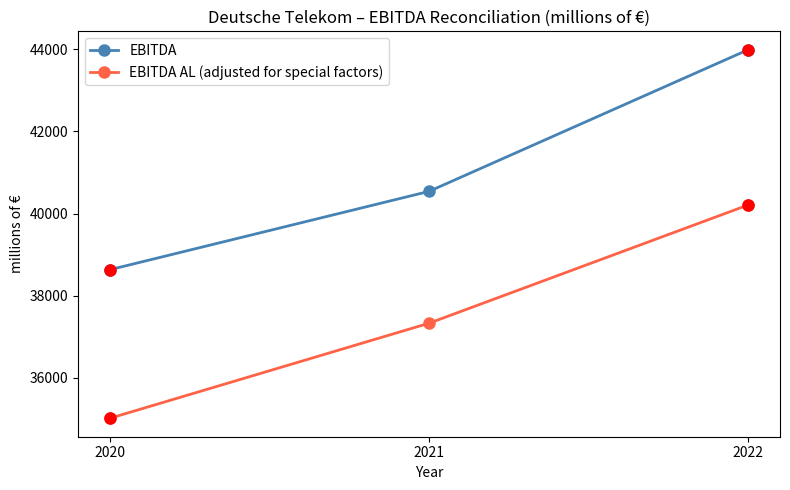

At how many categories does at least one series exceed 39887?

2